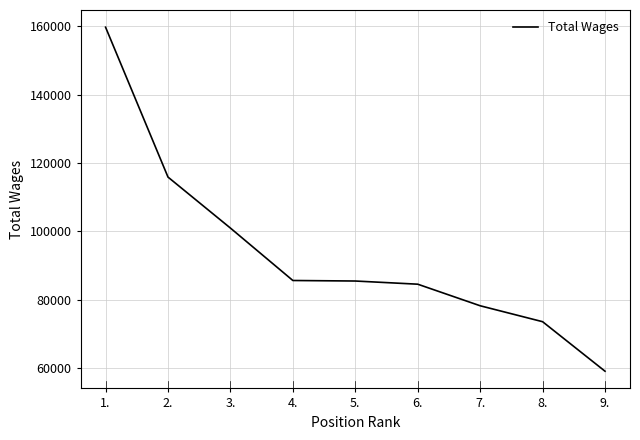

What position from the left is 6.?

6